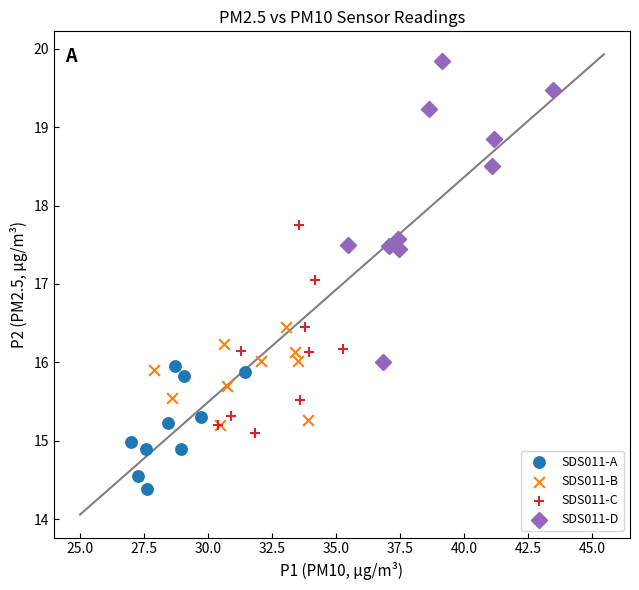

Which series reaches the minimum Y coordinate?

SDS011-A